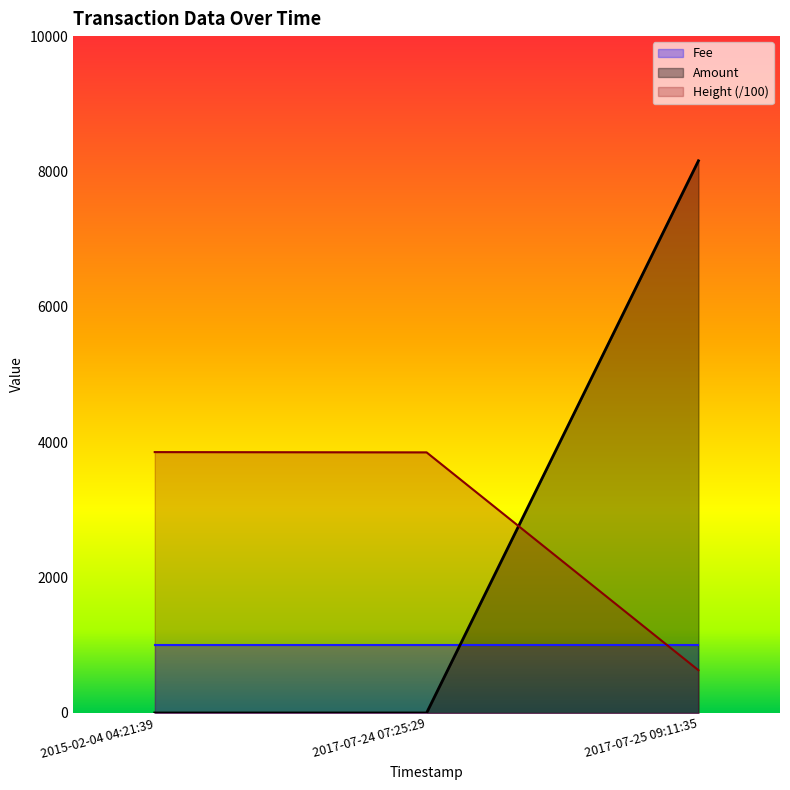

What is the label of the 2nd point from the right?

2017-07-24 07:25:29